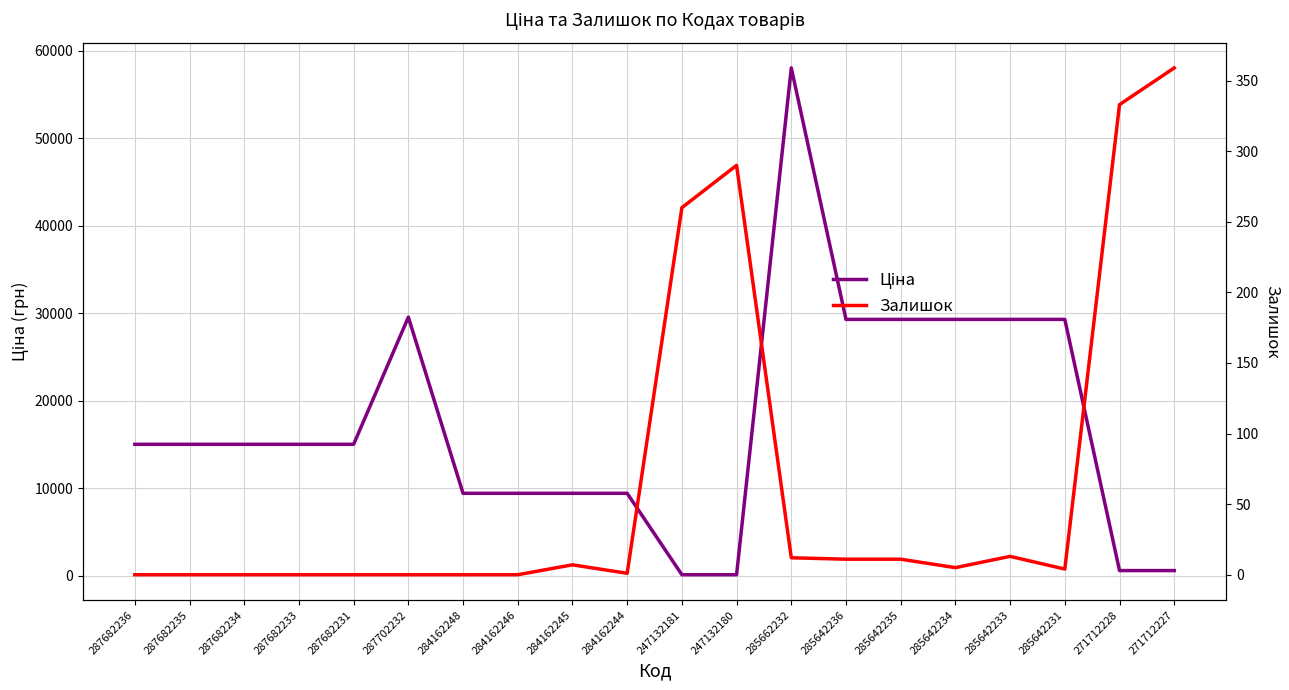

What are all the series names shown in the legend?

Ціна, Залишок